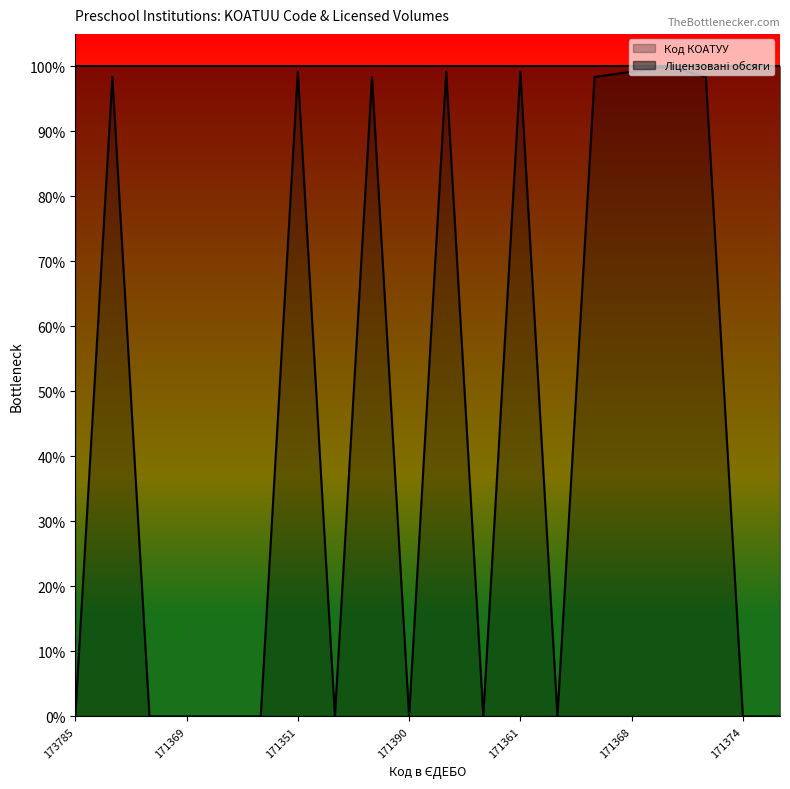

True or false: there are more than 0 points higher than both neighbors.

True